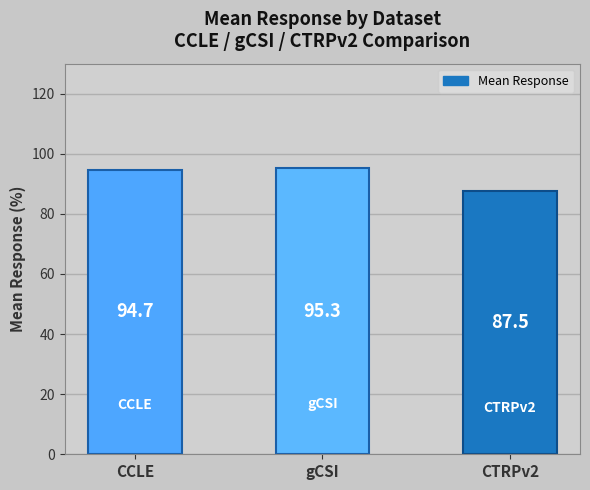

Rank the categories by value from highest to lowest.

gCSI, CCLE, CTRPv2